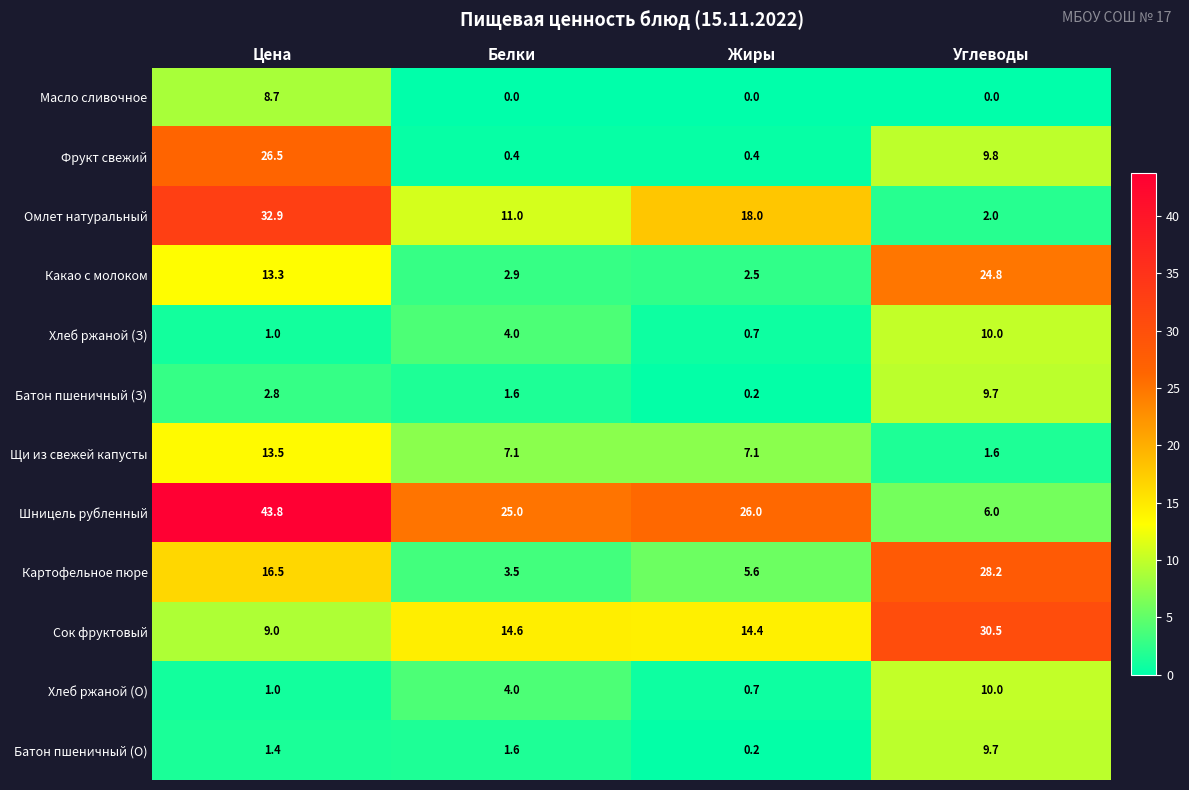

Which category has the lowest value in the Картофельное пюре series?

Белки